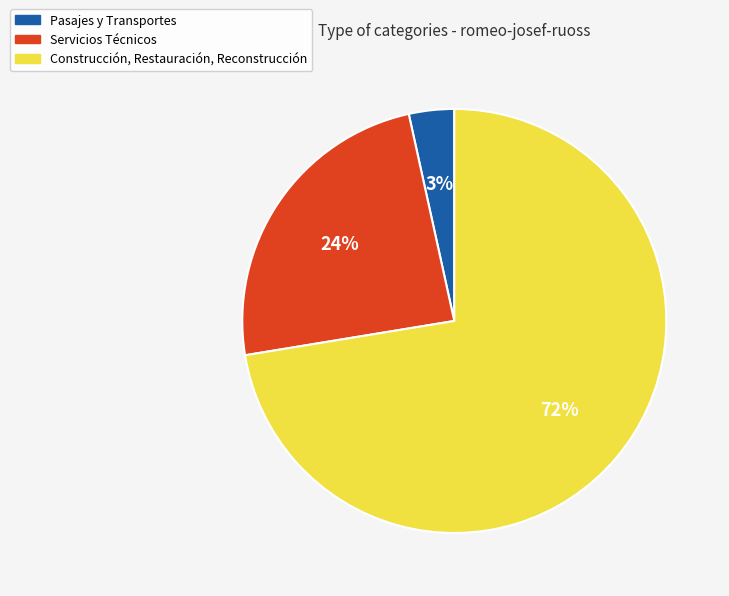

To the nearest percent, what is the difference between the Servicios Técnicos and Construcción, Restauración, Reconstrucción slice percentages?

48%